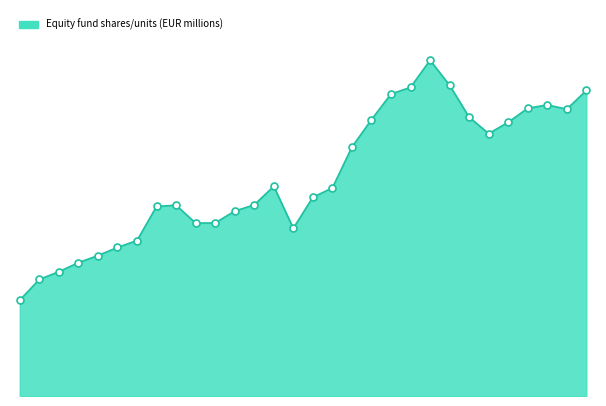

Does the chart have visible grid lines?

No